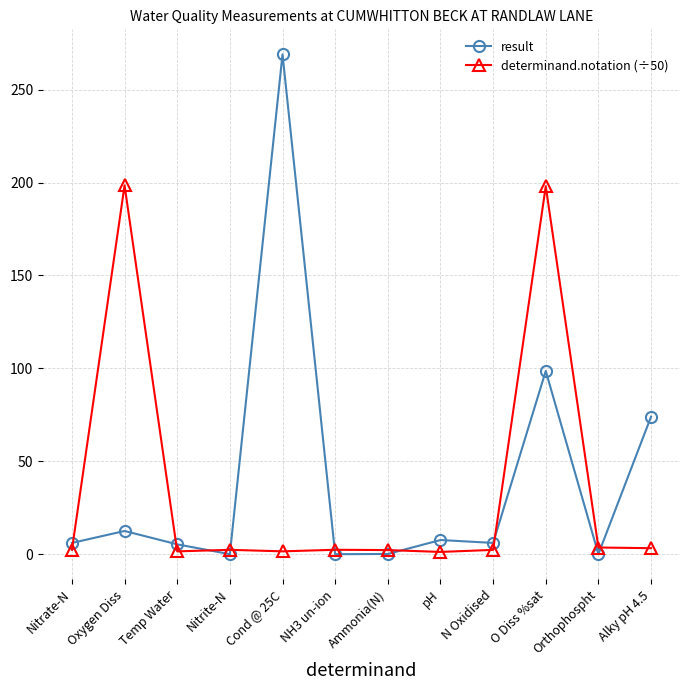

Is this an area chart (filled region under the line)?

No